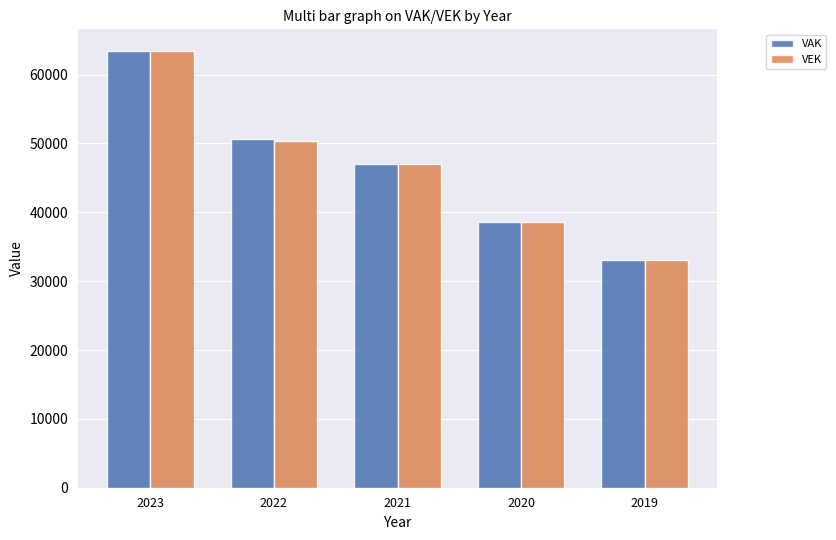

Is it true that VEK equals 38643 at 2020?

True